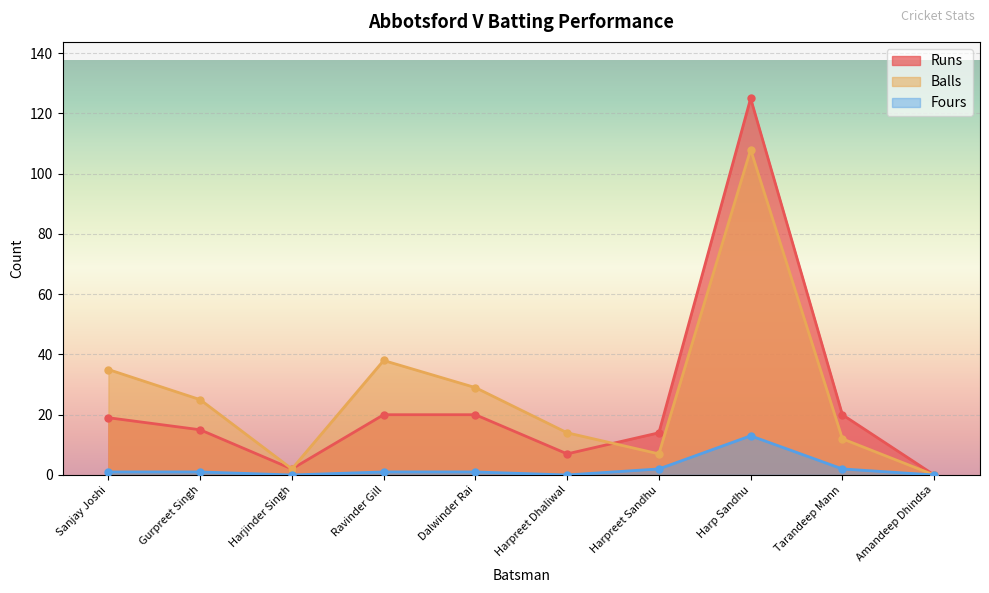

What is the total value across all series at Harpreet Dhaliwal?

21